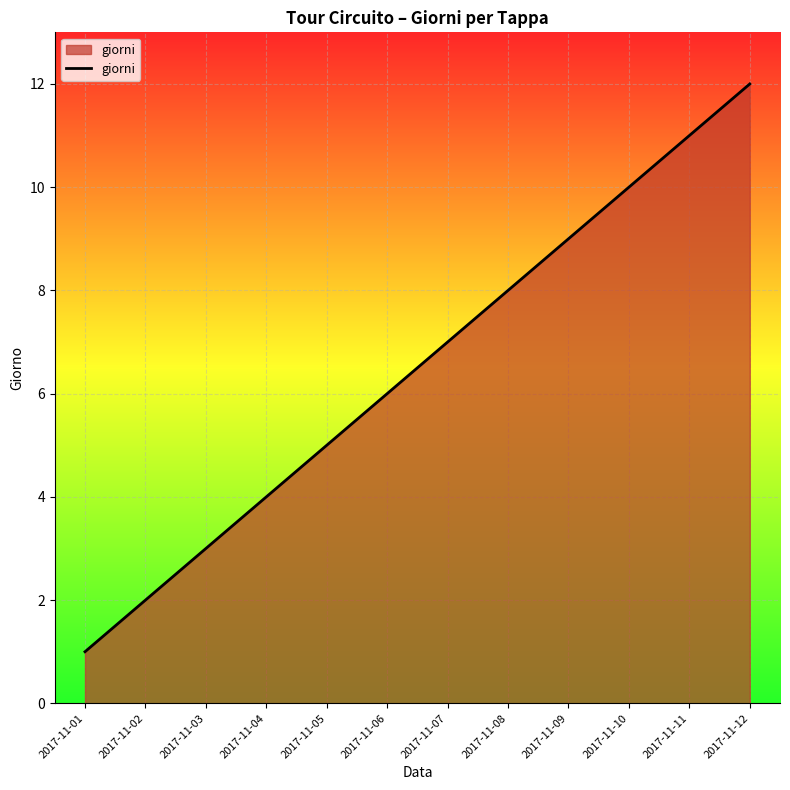

True or false: there are more than 1 points higher than both neighbors.

False